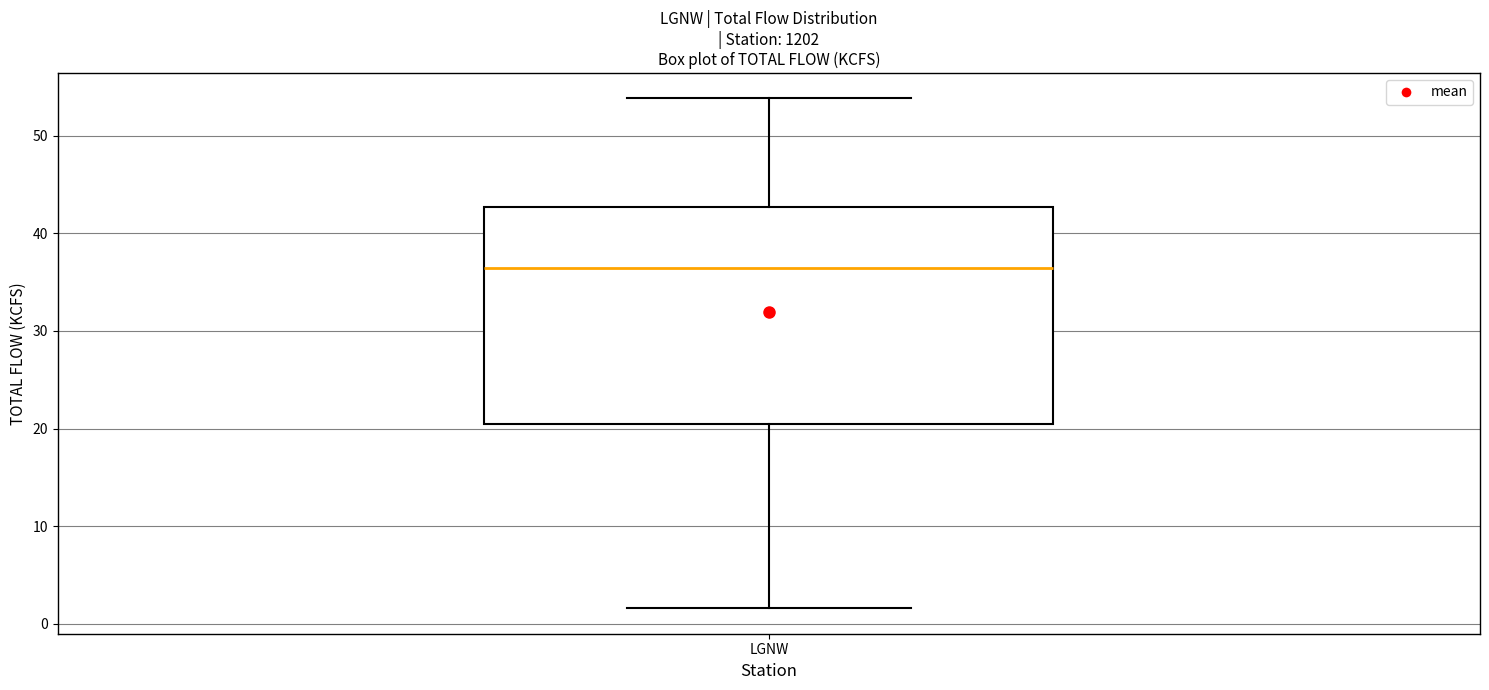

Transcribe this box plot: give where the median line is, the range the box spans, and where the two whiskers end, as read against the y-axis. The values are not printed on the chart, so give them approximately, as read against the axis.

median 36, box 21 to 43, whiskers 2 to 54